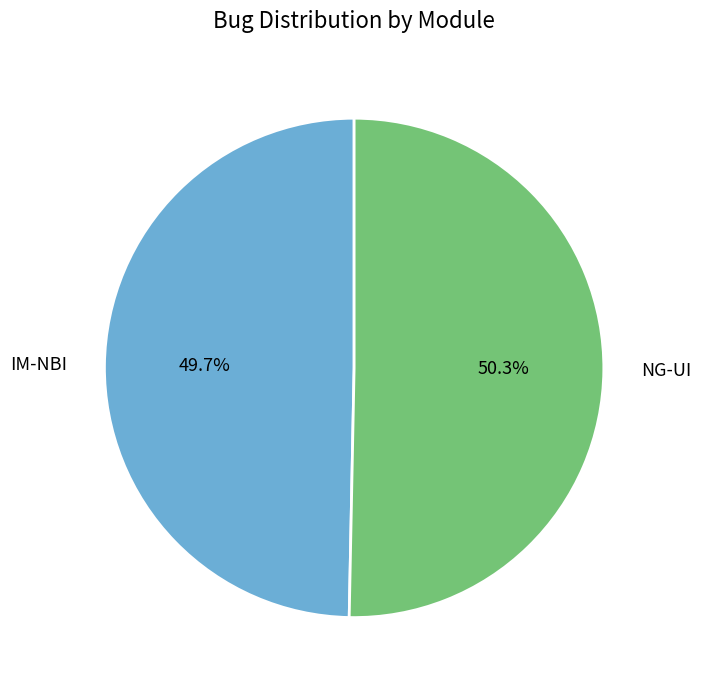

Rank the categories by value from lowest to highest.

IM-NBI, NG-UI